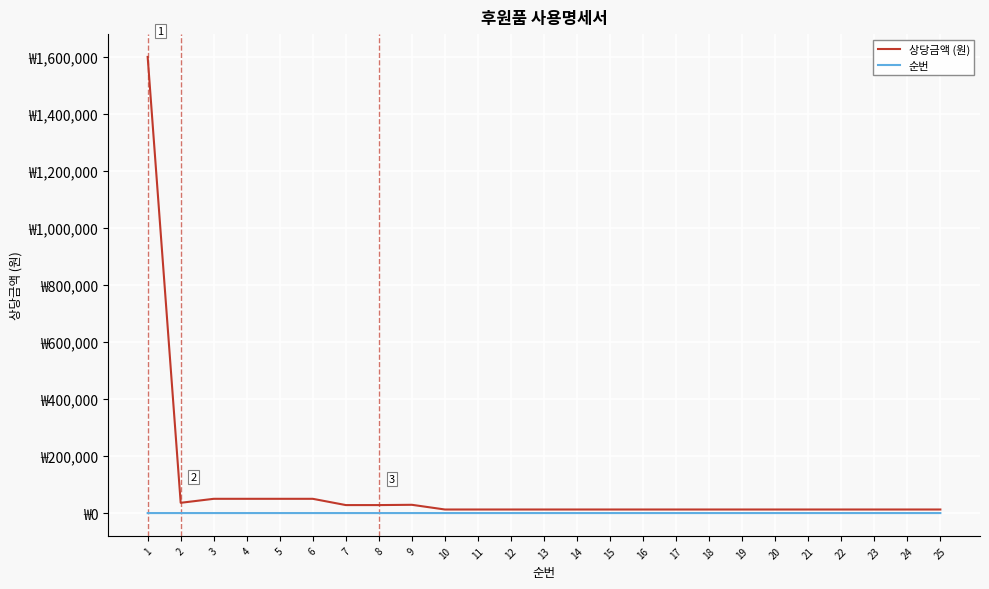

List the series in order of their overall mean, highest first.

상당금액 (원), 순번